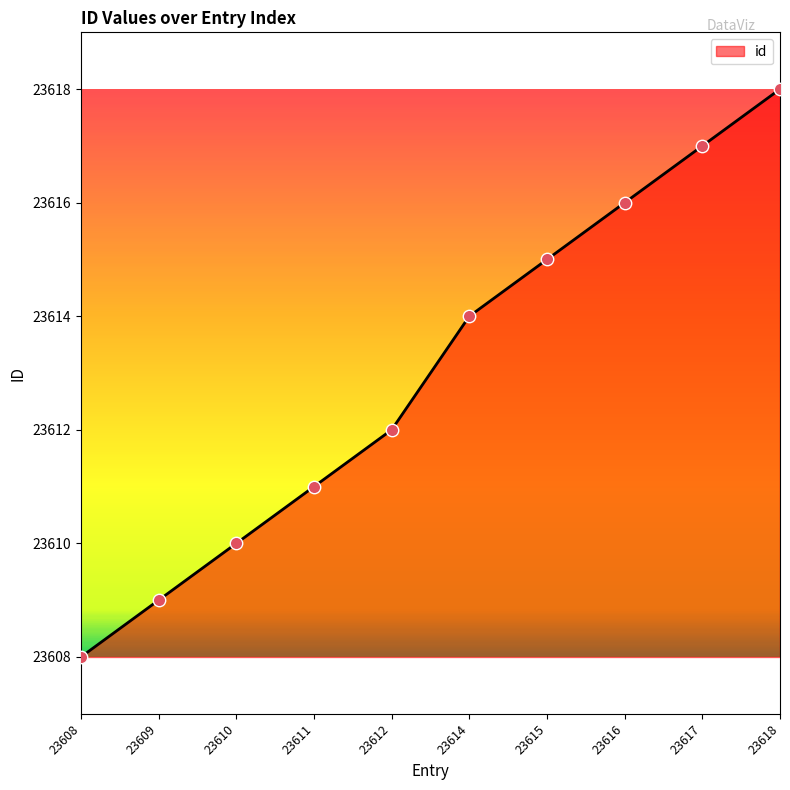

What is the ratio of the value at 23609 to the value at 23618?

1.0